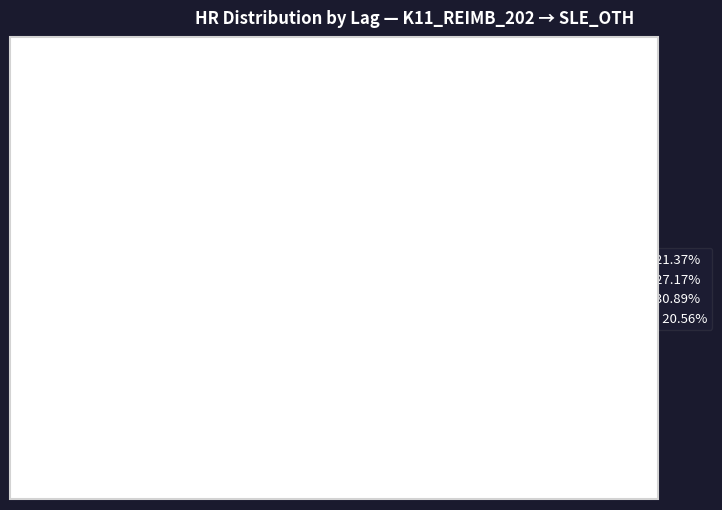

Is there any slice that represents more than half of the pie?

No